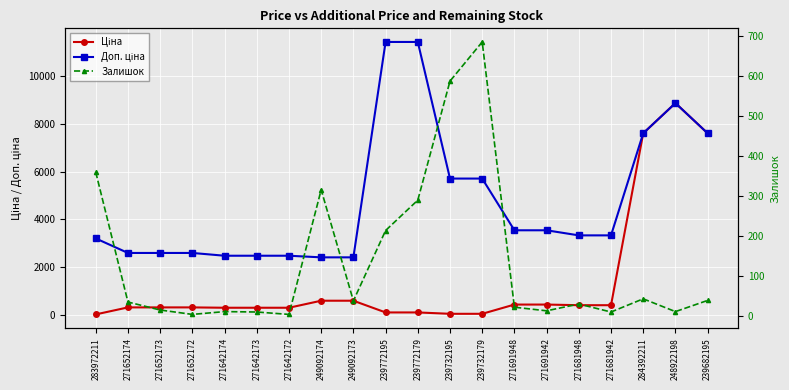

Reading left to right, transcribe all the data shown in this chart.

Ціна: 283972211=32.0	271652174=324.8	271652173=324.8	271652172=324.8	271642174=310.3	271642173=310.3	271642172=310.3	249092174=603.7	249092173=603.7	239772195=114.1	239772179=114.1	239732195=57.0	239732179=57.0	271691948=443.1	271691942=443.1	271681948=416.6	271681942=416.6	284392211=7596.5	248922198=8856.7	239682195=7596.5
Доп. ціна: 283972211=3205.0	271652174=2598.3	271652173=2598.3	271652172=2598.3	271642174=2482.4	271642173=2482.4	271642172=2482.4	249092174=2414.8	249092173=2414.8	239772195=11410.0	239772179=11410.0	239732195=5705.0	239732179=5705.0	271691948=3545.0	271691942=3545.0	271681948=3332.5	271681942=3332.5	284392211=7596.5	248922198=8856.7	239682195=7596.5
Залишок: 283972211=360.0	271652174=35.0	271652173=15.0	271652172=4.0	271642174=11.0	271642173=10.0	271642172=4.0	249092174=316.0	249092173=38.0	239772195=214.0	239772179=290.0	239732195=588.0	239732179=686.0	271691948=22.0	271691942=13.0	271681948=30.0	271681942=10.0	284392211=43.0	248922198=11.0	239682195=39.0